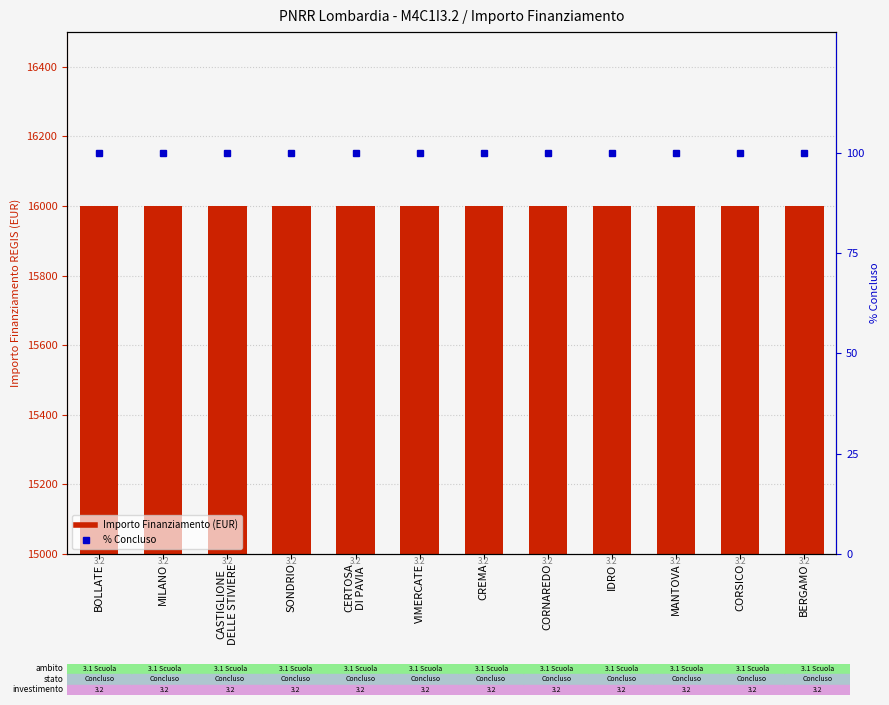

How many series are shown in this chart?

2